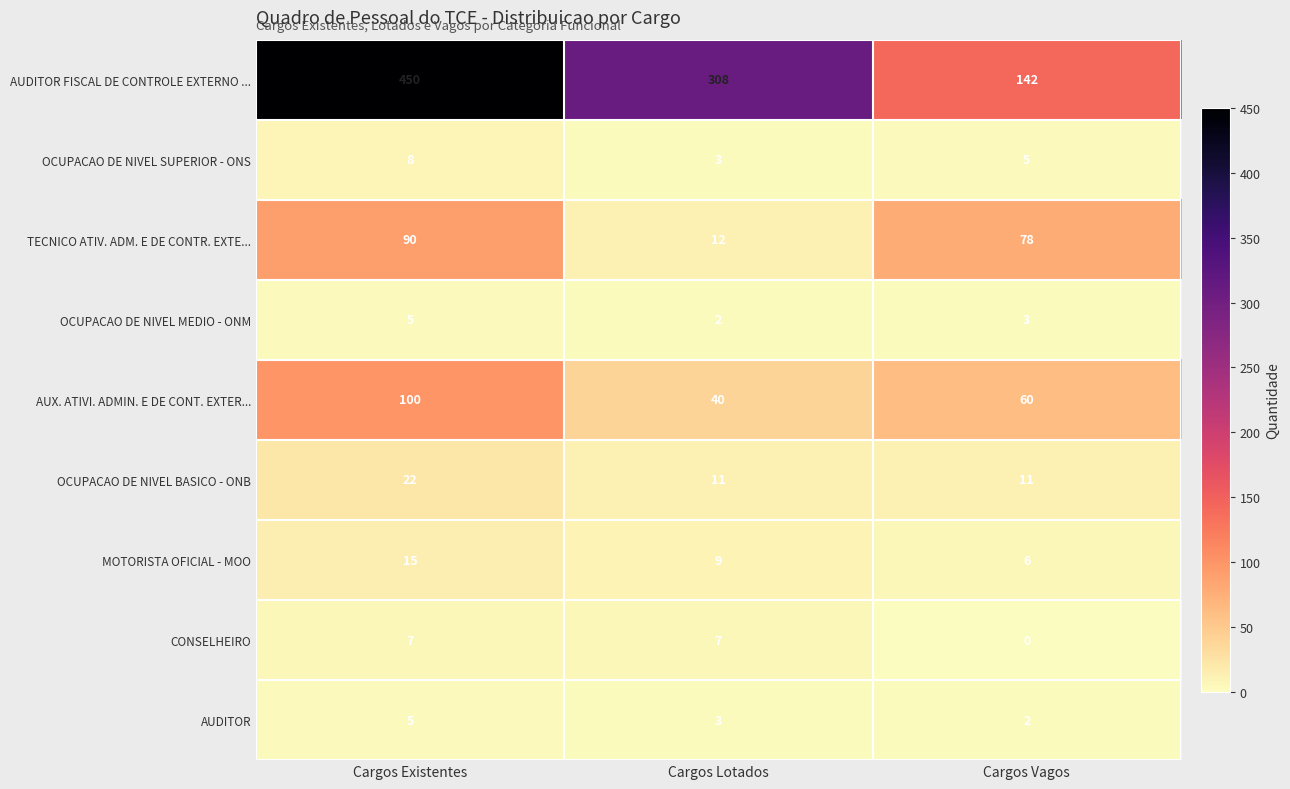

How many data points in AUDITOR are less than 3?

1